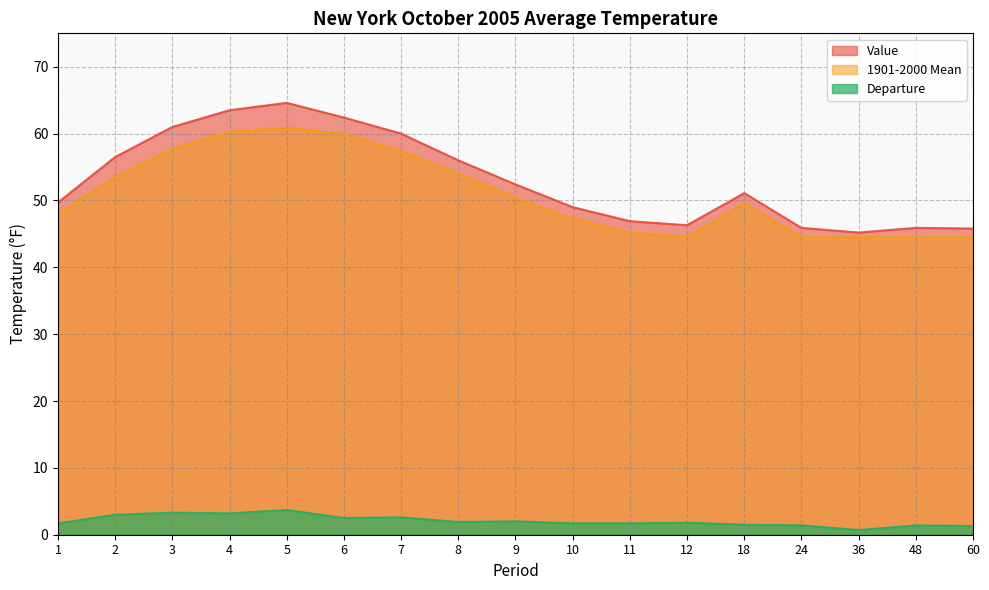

Between 3 and 36, which series saw the biggest shift?

Value